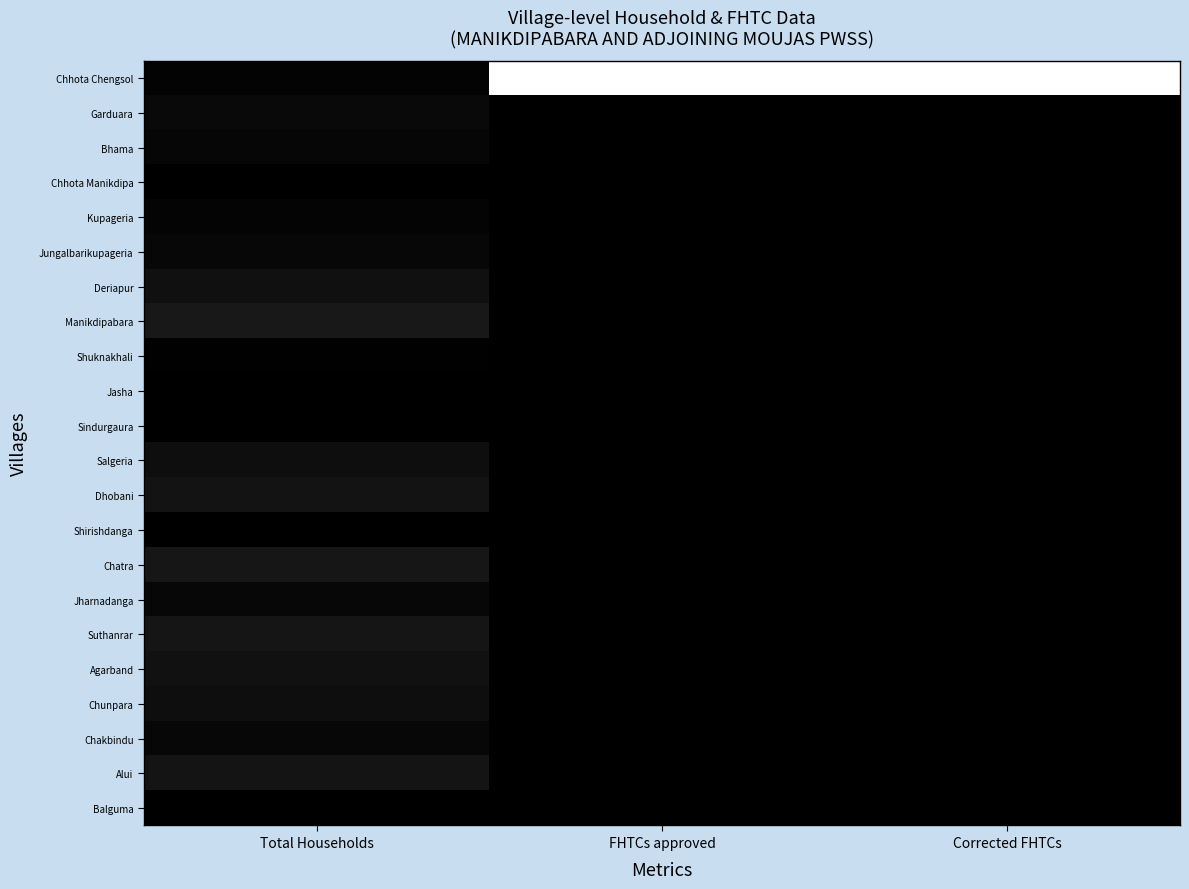

At how many categories does at least one series exceed 1021?

2